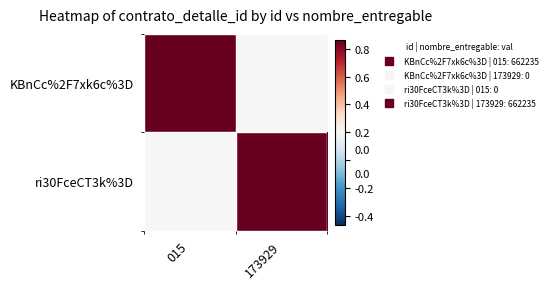

Which series changed the most between 015 and 173929?

KBnCc%2F7xk6c%3D